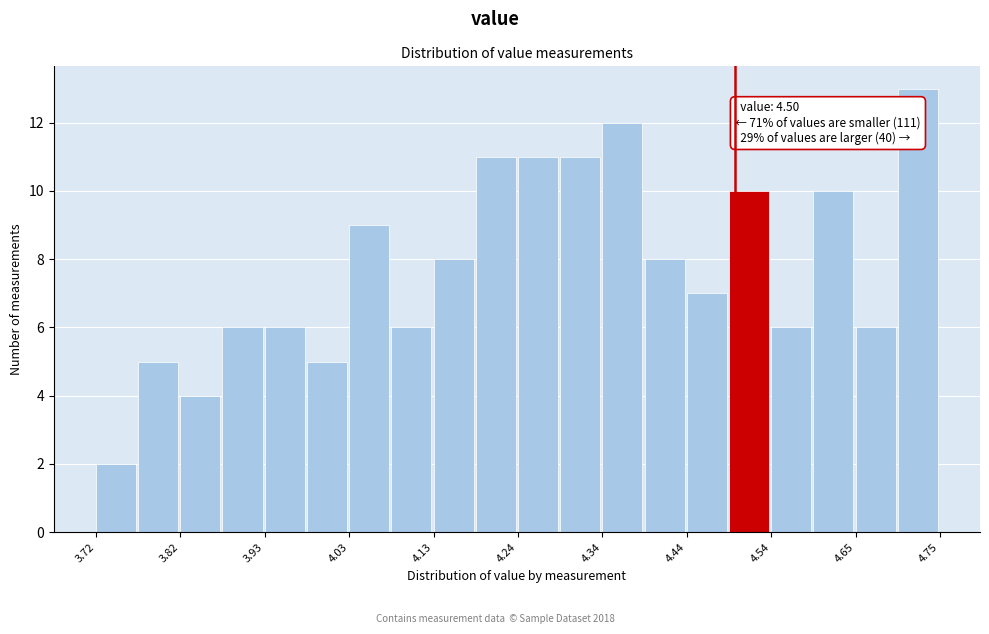

Read against the x-axis, roughly where is the centre of the tallest bar?

4.72